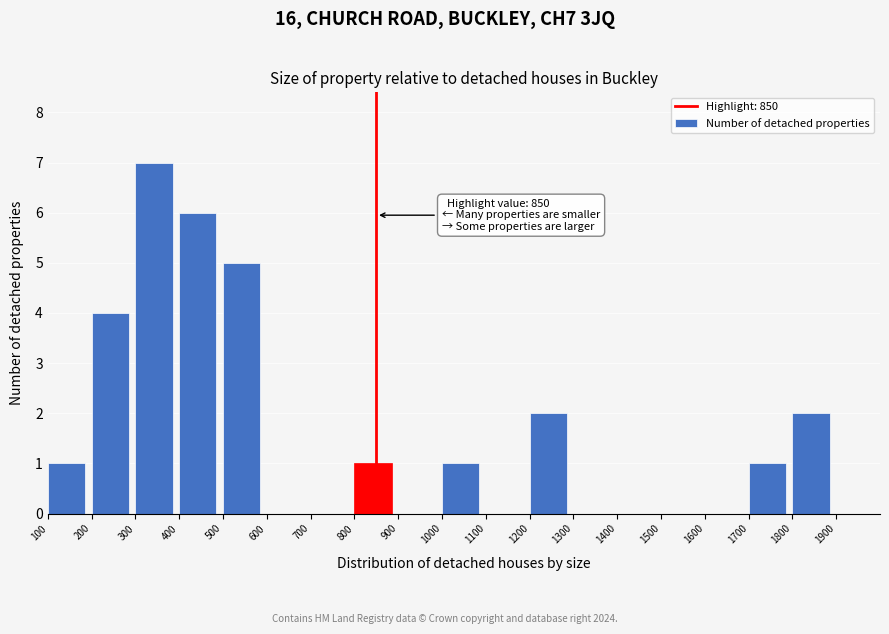

Which range on the x-axis has the tallest bar?

300 to 400